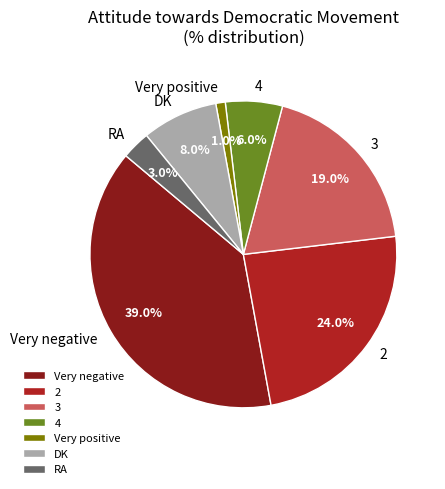

What is the smallest slice in the pie chart?

Very positive